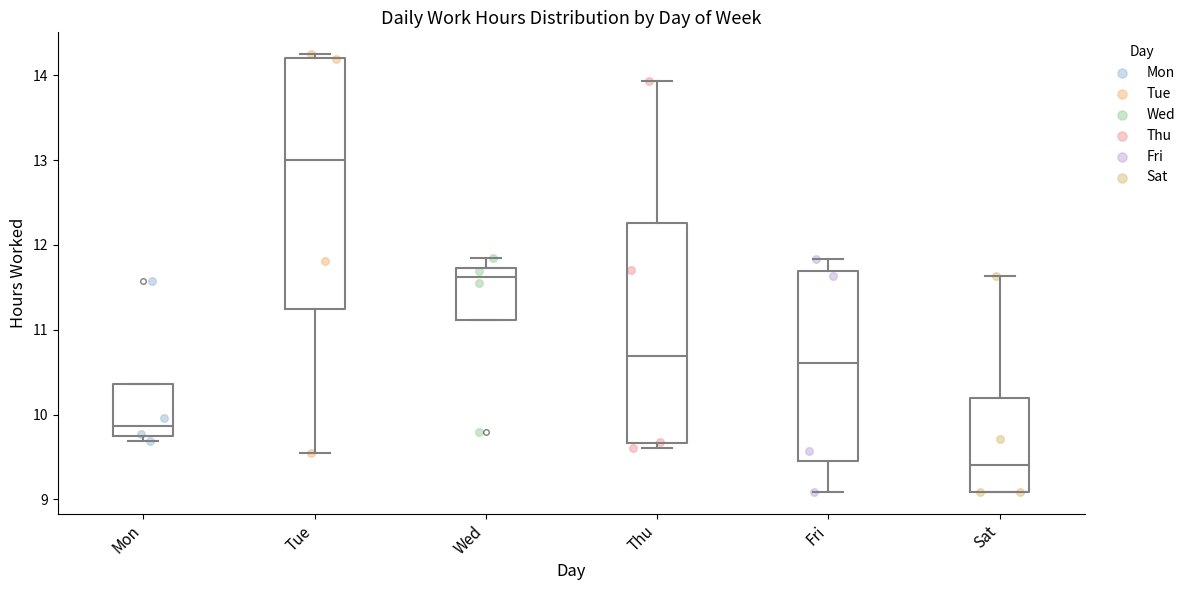

Reading left to right, transcribe this box plot: for each box, give where its median line is, the range the box spans, and where its two whiskers end, as read against the y-axis. The values are not printed on the chart, so give them approximately, as read against the axis.

Mon: median 9.9, box 9.8 to 10.4, whiskers 9.7 to 10.4
Tue: median 13.0, box 11.2 to 14.2, whiskers 9.6 to 14.3
Wed: median 11.6, box 11.1 to 11.7, whiskers 11.1 to 11.9
Thu: median 10.7, box 9.7 to 12.3, whiskers 9.6 to 13.9
Fri: median 10.6, box 9.5 to 11.7, whiskers 9.1 to 11.8
Sat: median 9.4, box 9.1 to 10.2, whiskers 9.1 to 11.6